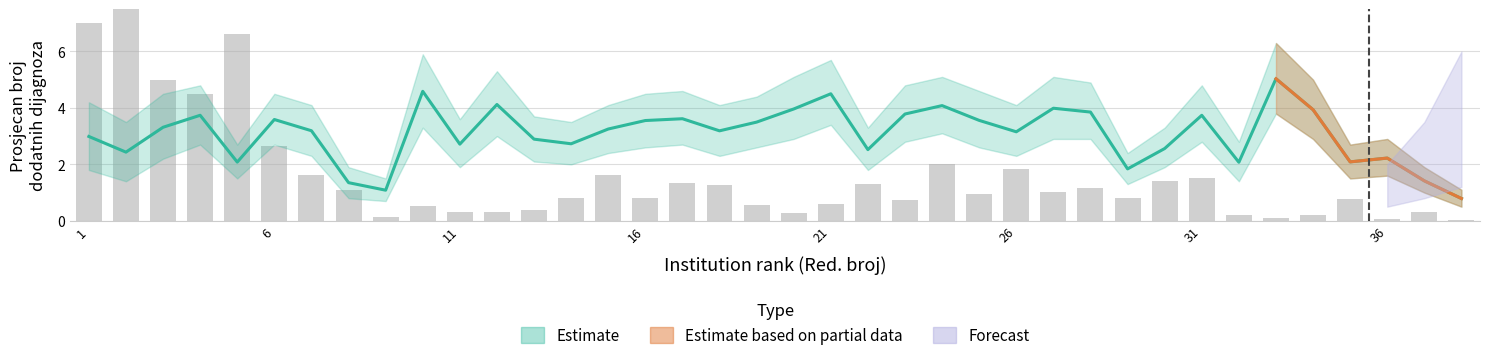

At which label is Prosjecan broj dodatnih dijagnoza closest to 2?

32